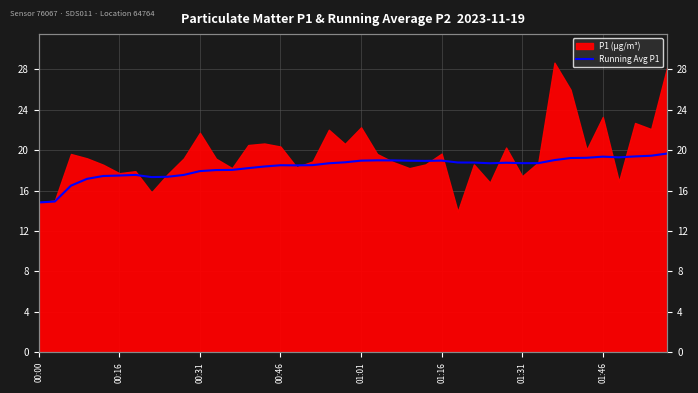

How many values exceed 18?

29